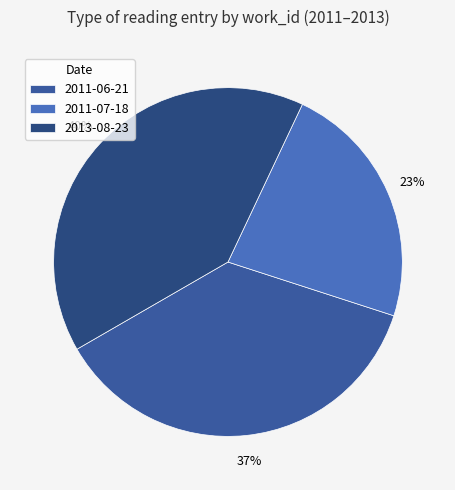

What percentage is the 2011-06-21 slice, to the nearest percent?

37%